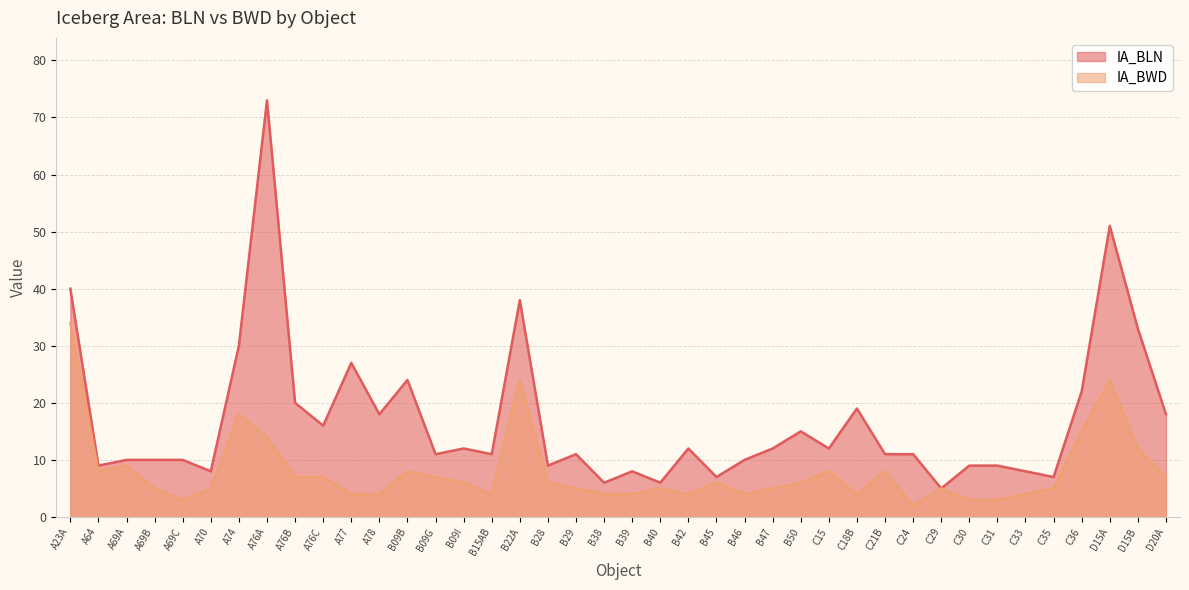

Where is the first local minimum for IA_BLN?

A64